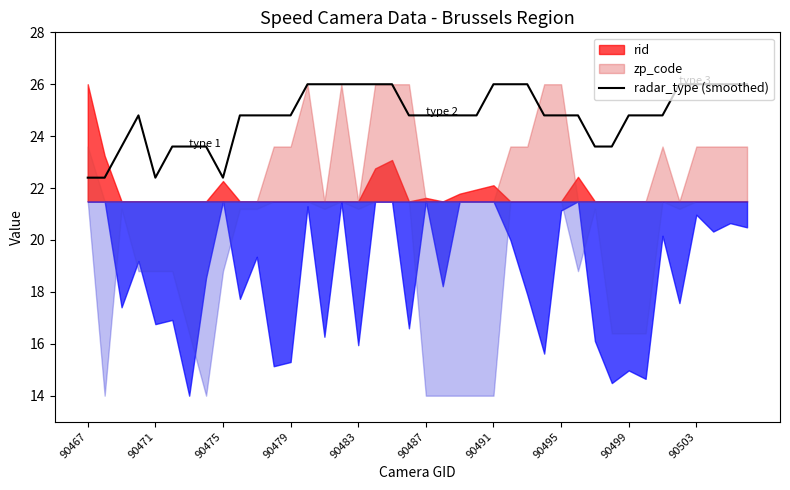

Is it true that radar_type (smoothed) equals 42.2 at 90491?

False